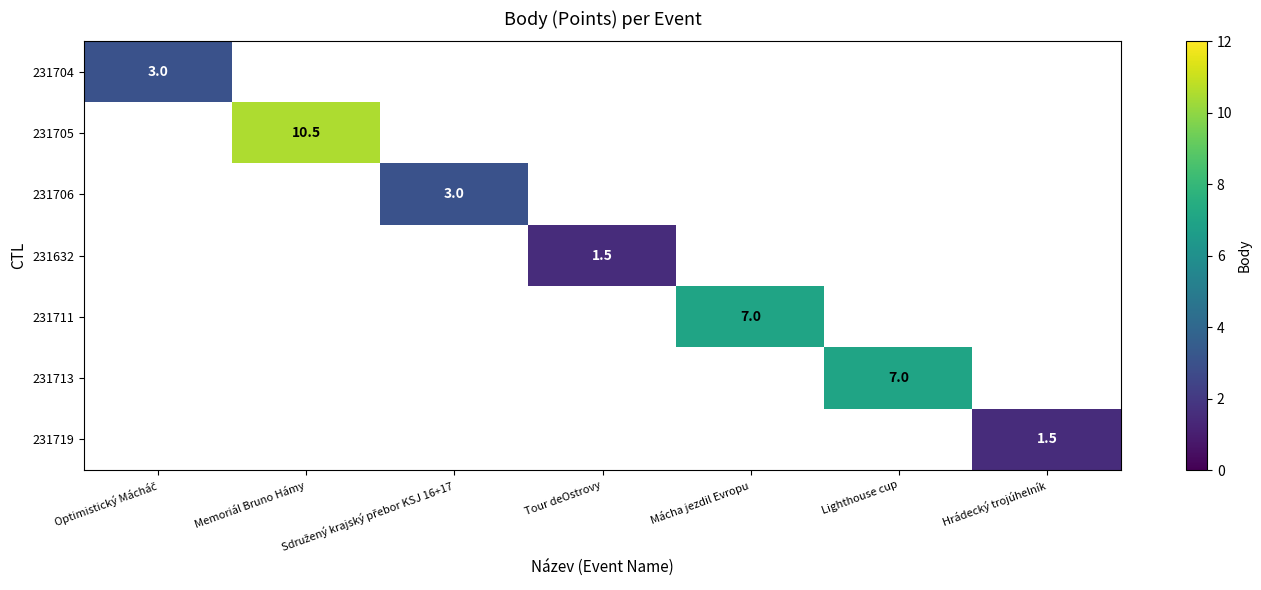

How many values in 231711 are above zero?

1